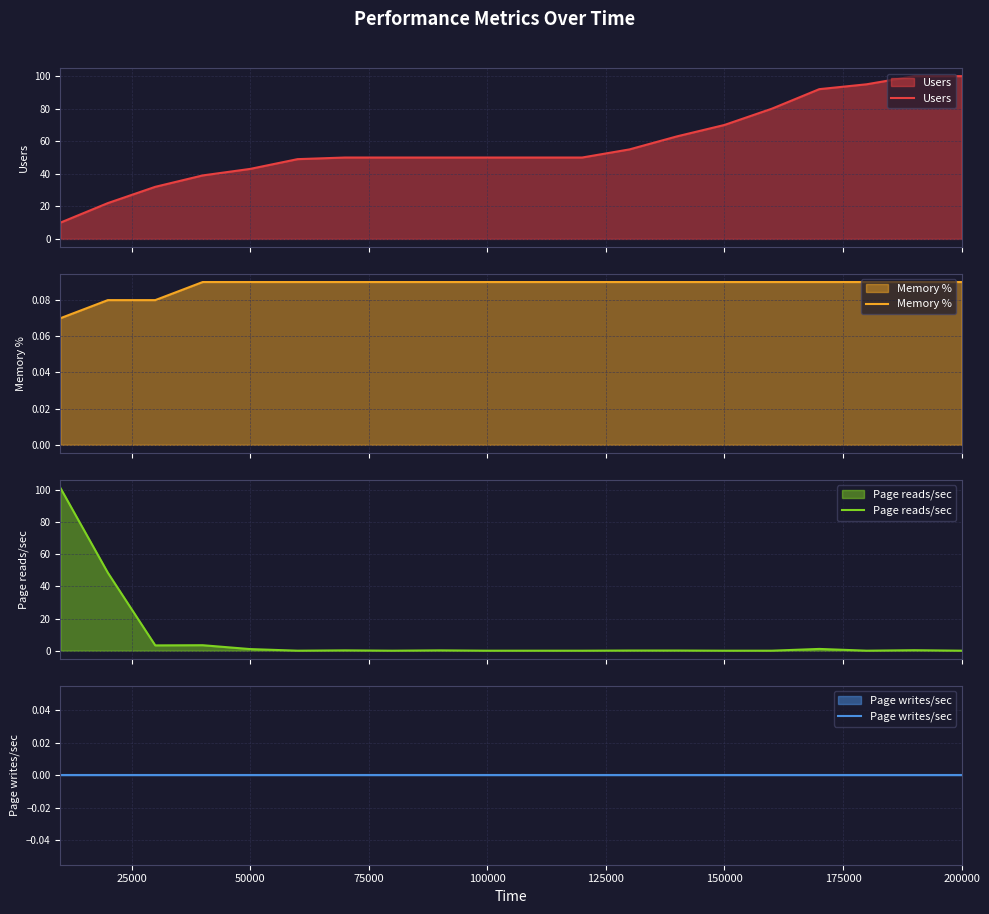

What is the highest value of the Users series?

100